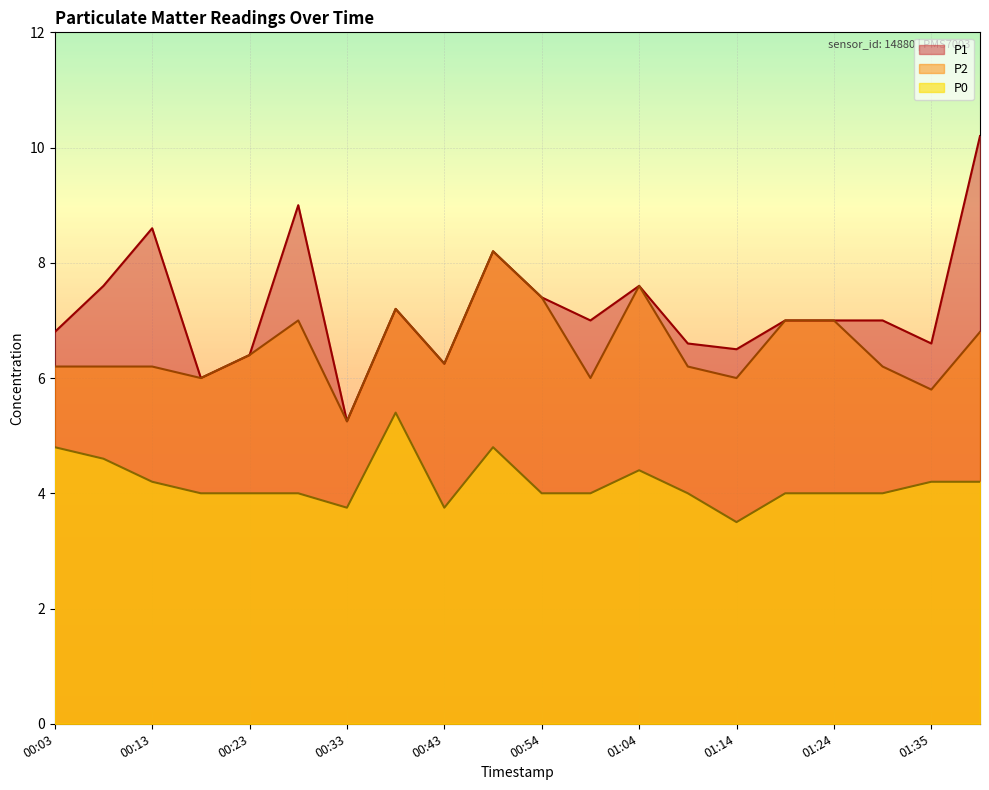

Rank the series by their average value, from lowest to highest.

P0, P2, P1